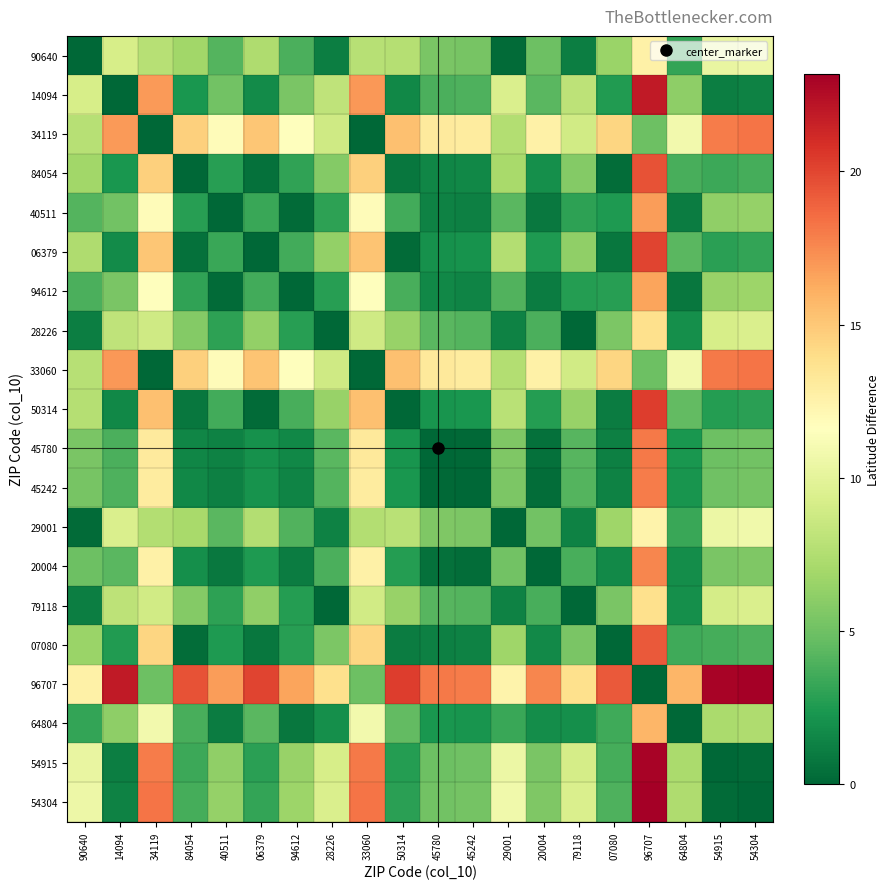

At which category does the chart reach its minimum across all series?

90640